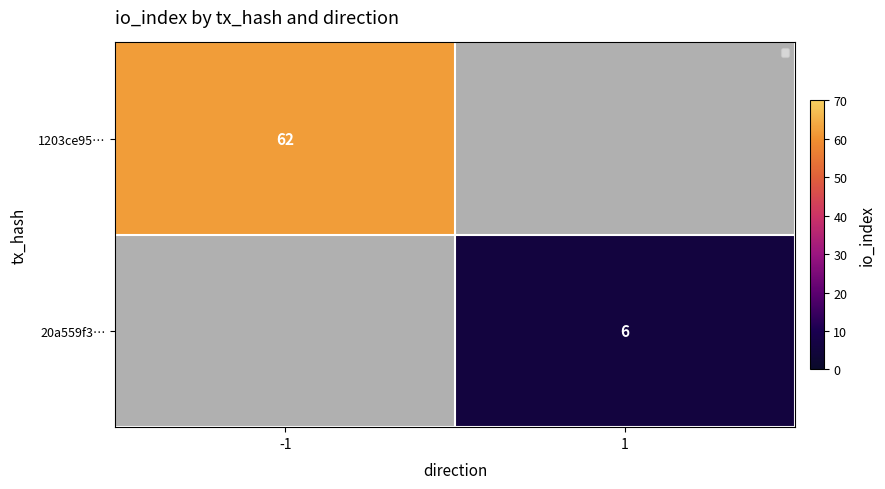

Which category has the lowest value in the 20a559f3… series?

-1